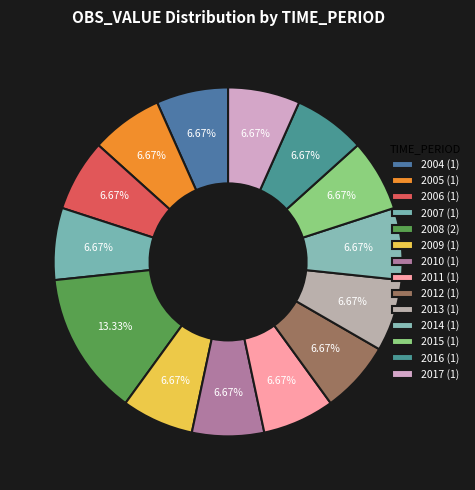

To the nearest percent, what percentage of the pie is 2014?

7%